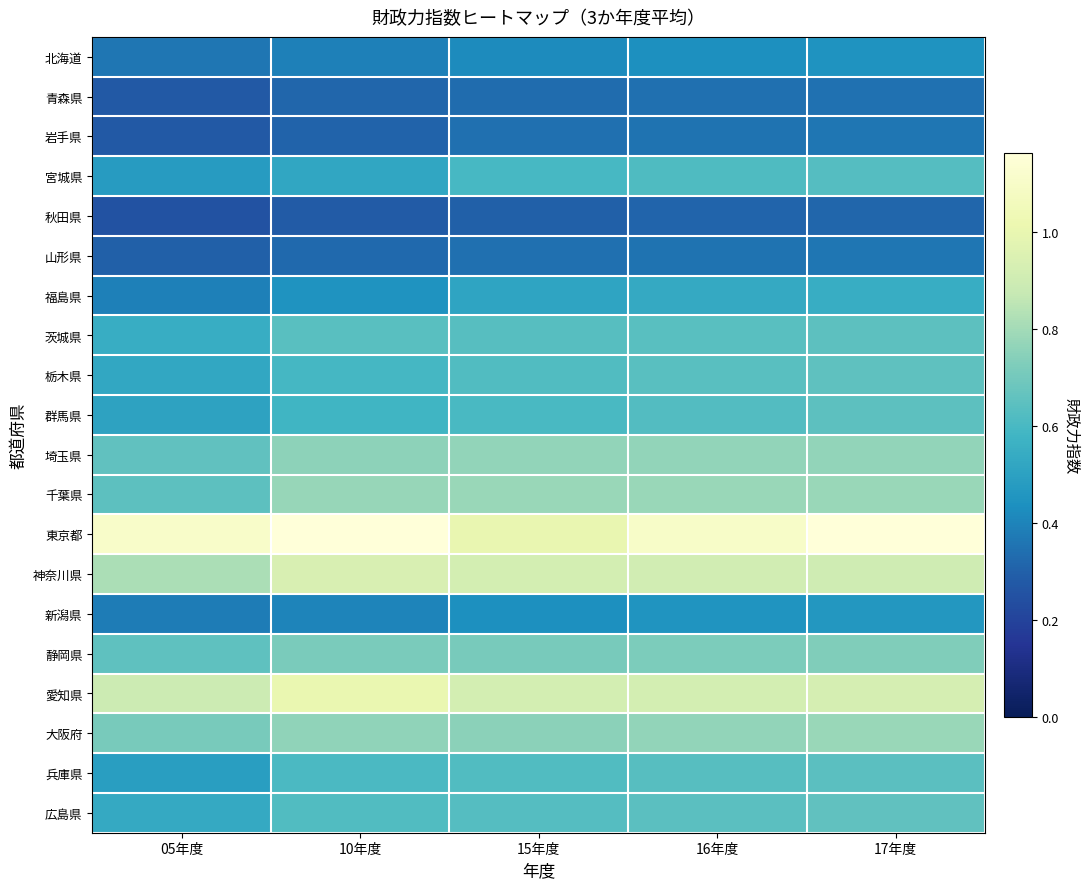

Reading left to right, extract all data points from this chart.

北海道: 05年度=0.4	10年度=0.4	15年度=0.4	16年度=0.4	17年度=0.4
青森県: 05年度=0.3	10年度=0.3	15年度=0.3	16年度=0.3	17年度=0.3
岩手県: 05年度=0.3	10年度=0.3	15年度=0.3	16年度=0.4	17年度=0.4
宮城県: 05年度=0.5	10年度=0.5	15年度=0.6	16年度=0.6	17年度=0.6
秋田県: 05年度=0.3	10年度=0.3	15年度=0.3	16年度=0.3	17年度=0.3
山形県: 05年度=0.3	10年度=0.3	15年度=0.3	16年度=0.4	17年度=0.4
福島県: 05年度=0.4	10年度=0.4	15年度=0.5	16年度=0.5	17年度=0.5
茨城県: 05年度=0.5	10年度=0.6	15年度=0.6	16年度=0.6	17年度=0.6
栃木県: 05年度=0.5	10年度=0.6	15年度=0.6	16年度=0.6	17年度=0.7
群馬県: 05年度=0.5	10年度=0.6	15年度=0.6	16年度=0.6	17年度=0.6
埼玉県: 05年度=0.7	10年度=0.8	15年度=0.8	16年度=0.8	17年度=0.8
千葉県: 05年度=0.6	10年度=0.8	15年度=0.8	16年度=0.8	17年度=0.8
東京都: 05年度=1.1	10年度=1.2	15年度=1.0	16年度=1.1	17年度=1.2
神奈川県: 05年度=0.8	10年度=0.9	15年度=0.9	16年度=0.9	17年度=0.9
新潟県: 05年度=0.4	10年度=0.4	15年度=0.4	16年度=0.5	17年度=0.5
静岡県: 05年度=0.7	10年度=0.7	15年度=0.7	16年度=0.7	17年度=0.7
愛知県: 05年度=0.9	10年度=1.0	15年度=0.9	16年度=0.9	17年度=0.9
大阪府: 05年度=0.7	10年度=0.8	15年度=0.7	16年度=0.8	17年度=0.8
兵庫県: 05年度=0.5	10年度=0.6	15年度=0.6	16年度=0.6	17年度=0.6
広島県: 05年度=0.5	10年度=0.6	15年度=0.6	16年度=0.6	17年度=0.7